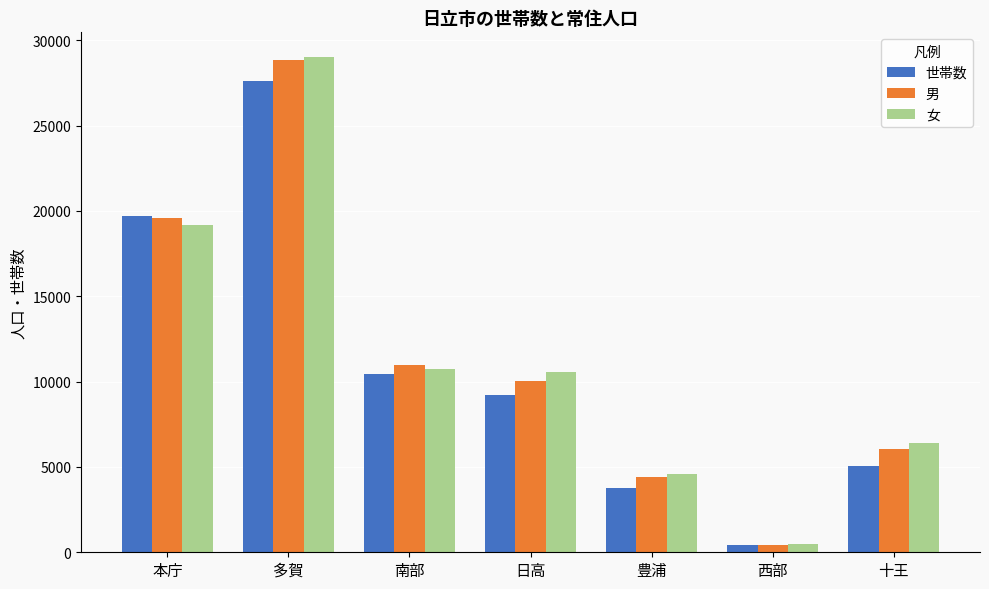

At how many categories does at least one series exceed 25966?

1